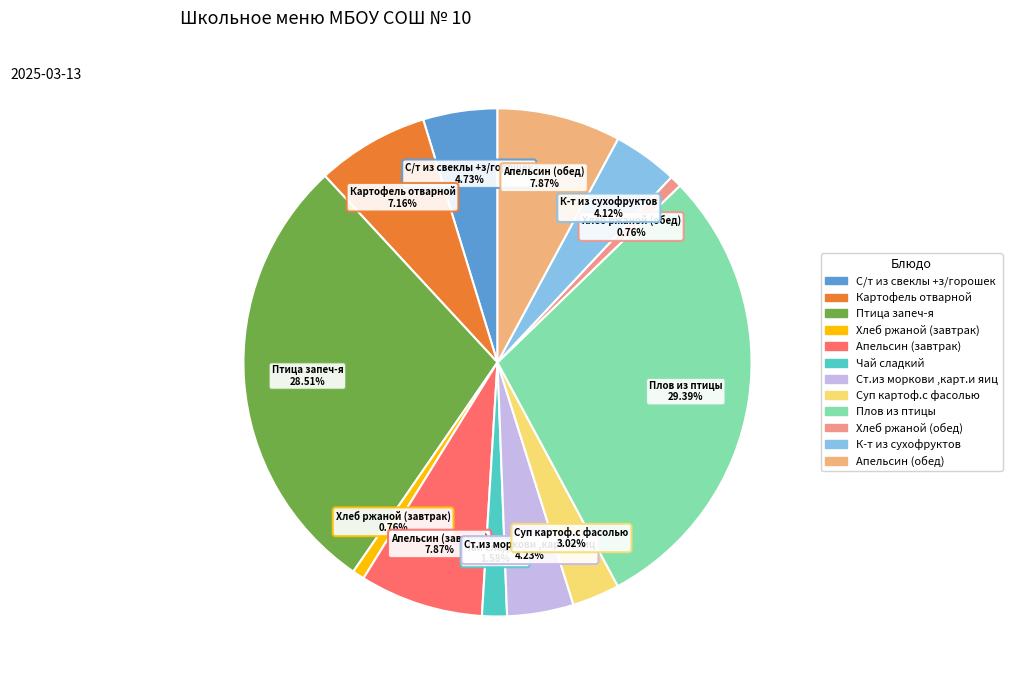

Does any single category account for the majority?

No